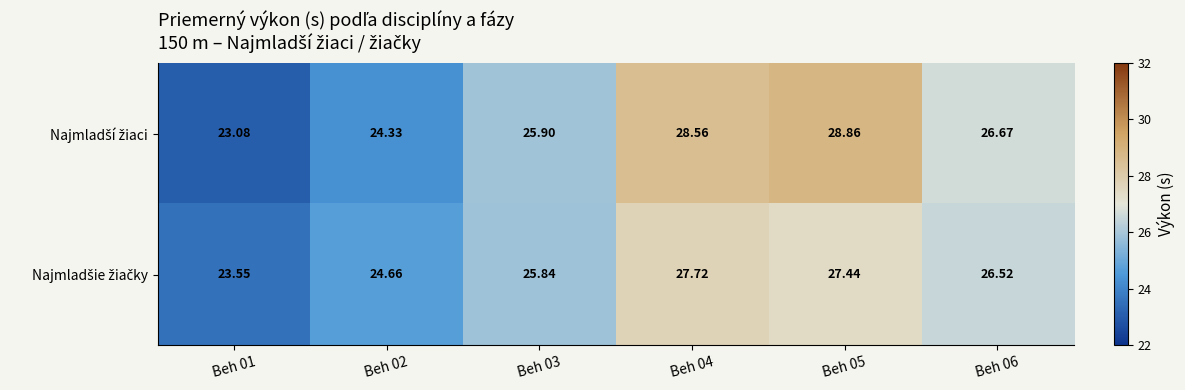

How many series are shown in this chart?

2